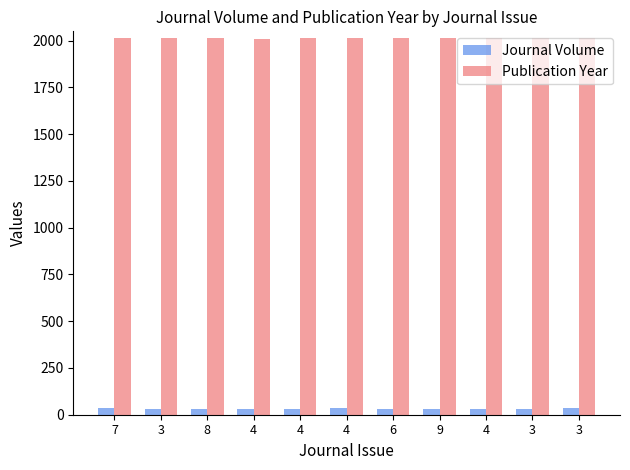

What is the lowest value of the Publication Year series?

2011